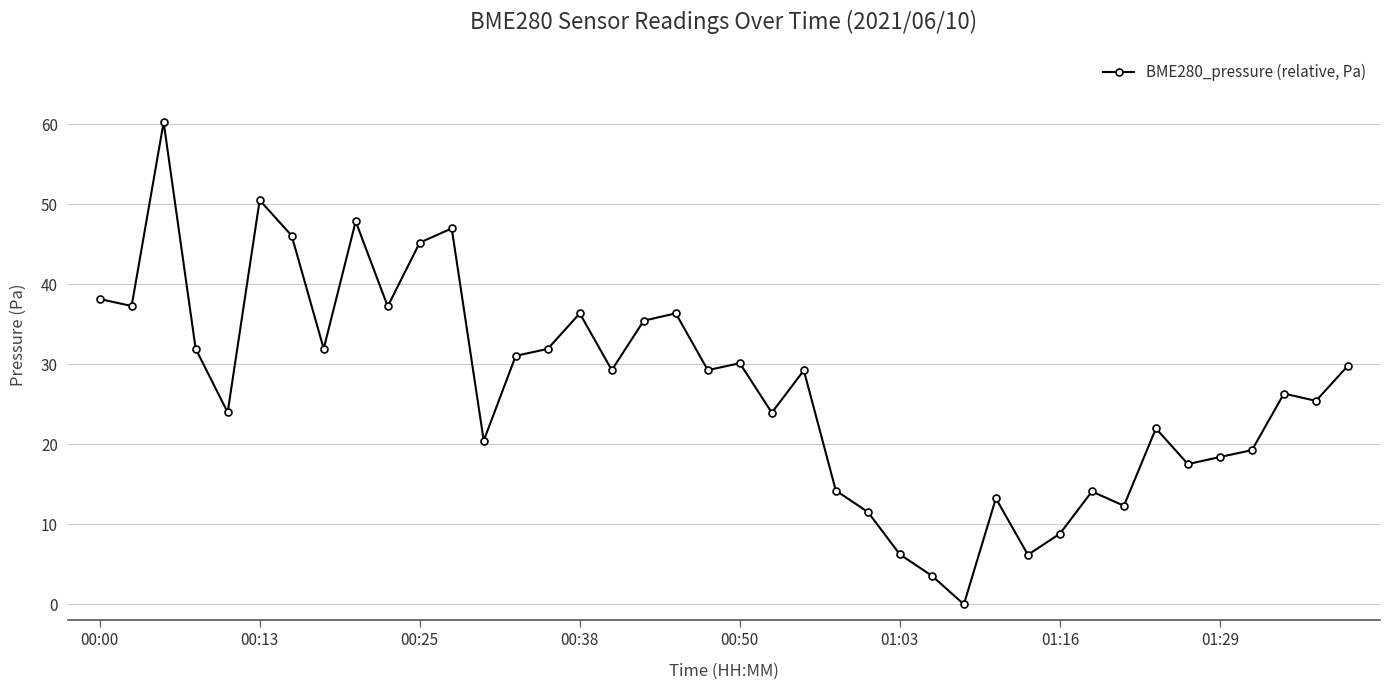

What is the greatest value displayed?

60.3